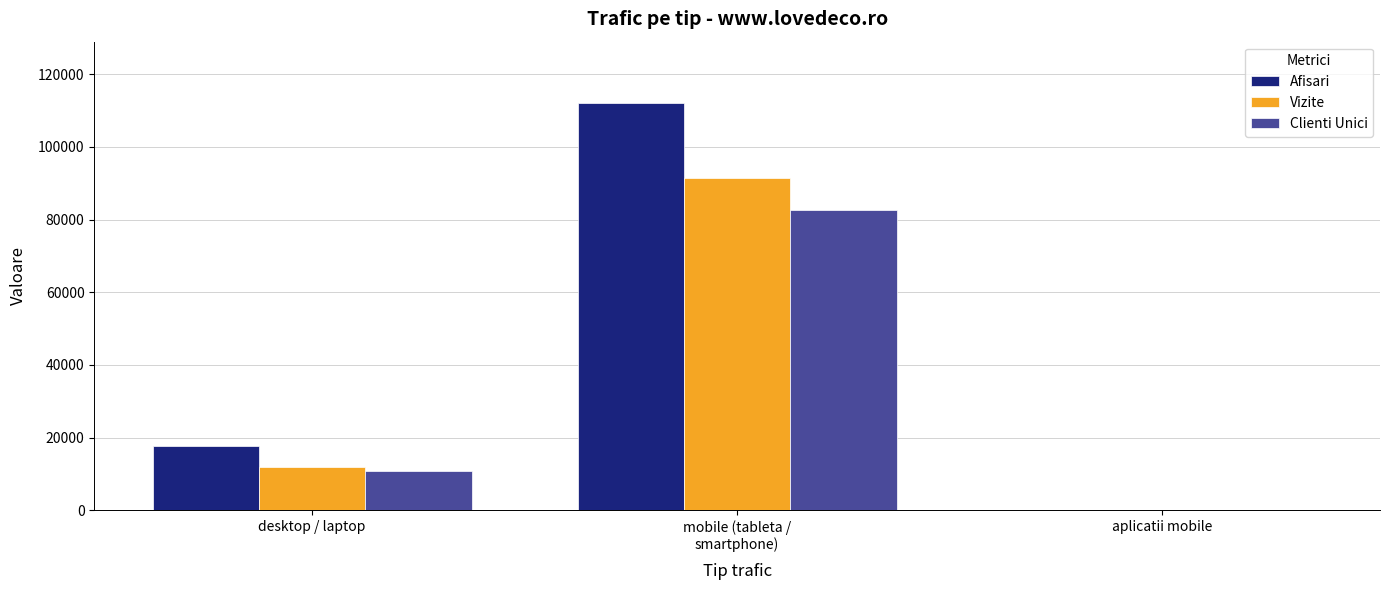

The value of Vizite at desktop / laptop is 11918. True or false?

True